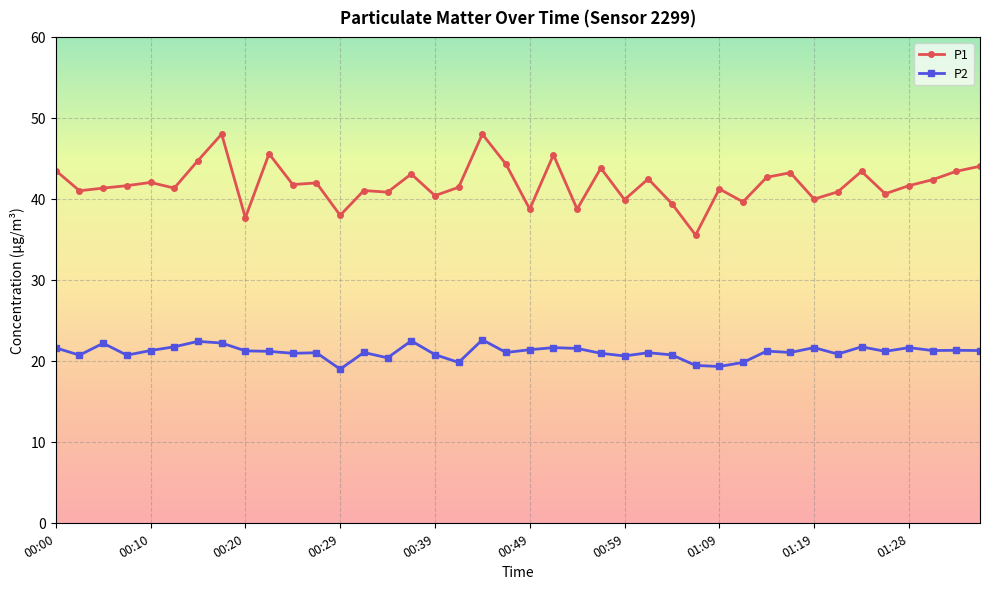

How many data points does each series have?

40